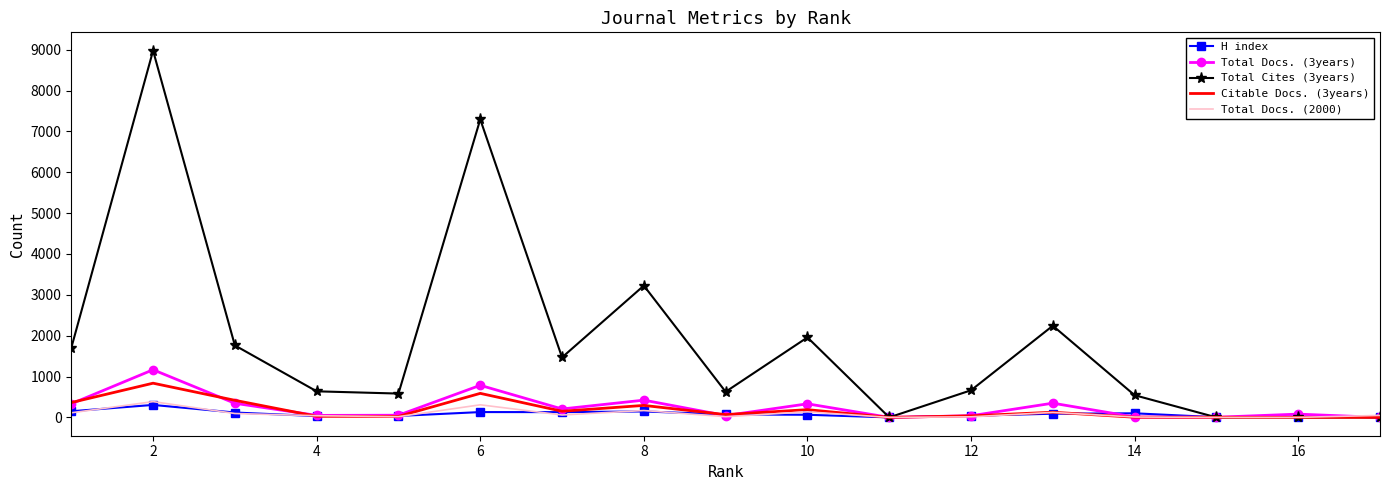

List the series in order of their peak value, highest first.

Total Cites (3years), Total Docs. (3years), Citable Docs. (3years), Total Docs. (2000), H index